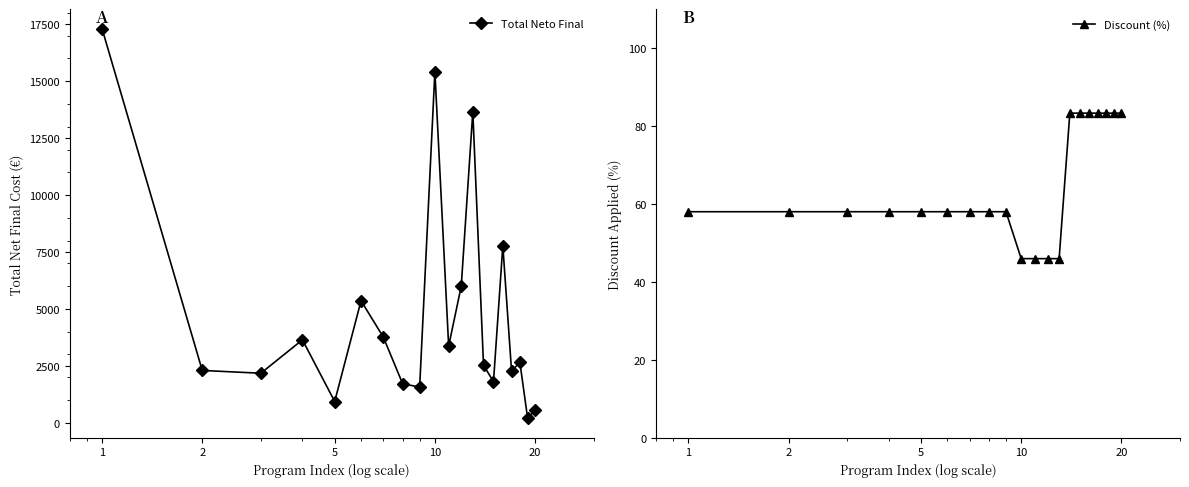

How many lines are shown in the chart?

2